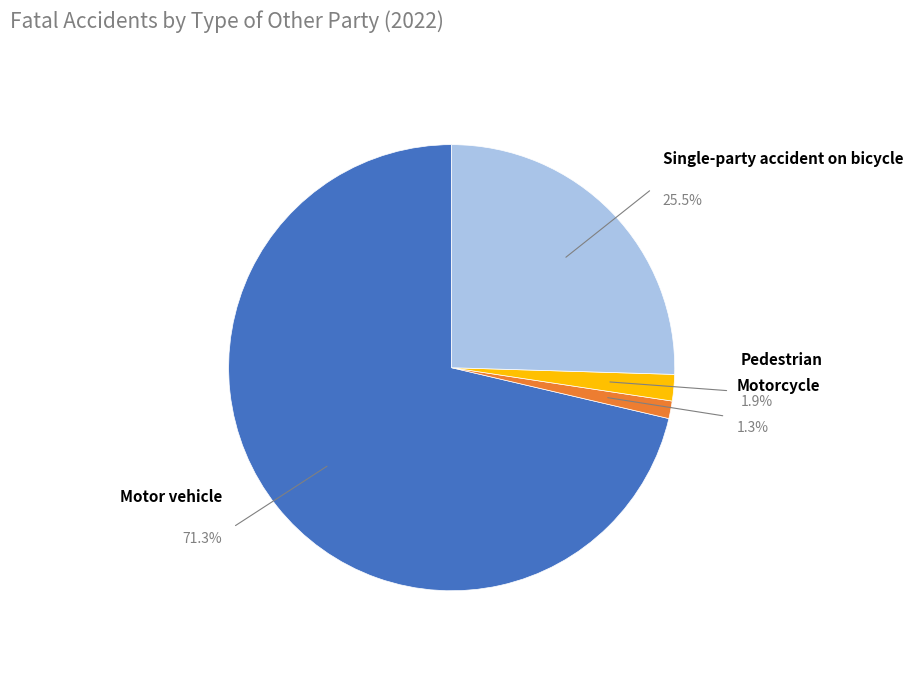

Is it true that Pedestrian is 2% of the pie?

True